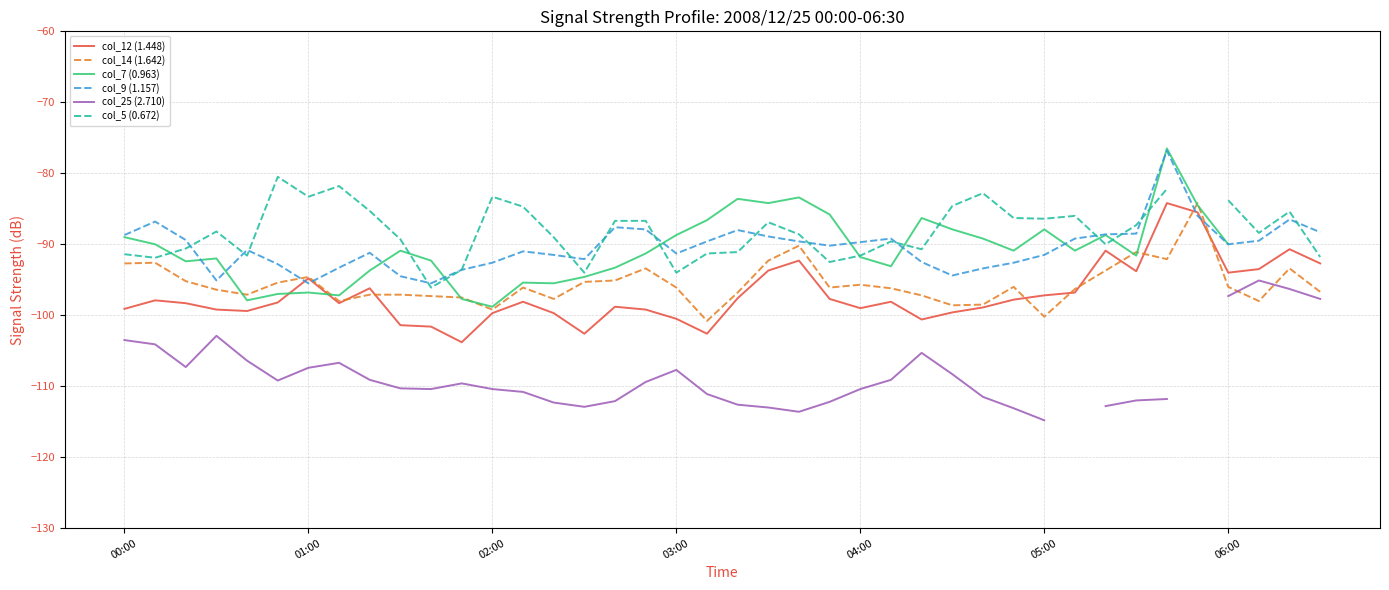

List the series in order of their peak value, lowest first.

col_25 (2.710), col_12 (1.448), col_14 (1.642), col_5 (0.672), col_9 (1.157), col_7 (0.963)